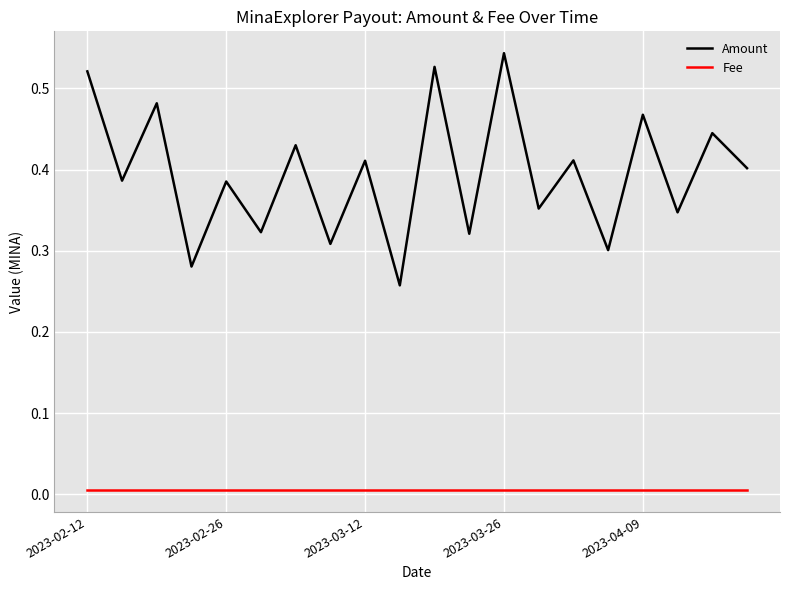

Which series has the largest range (max minus min)?

Amount